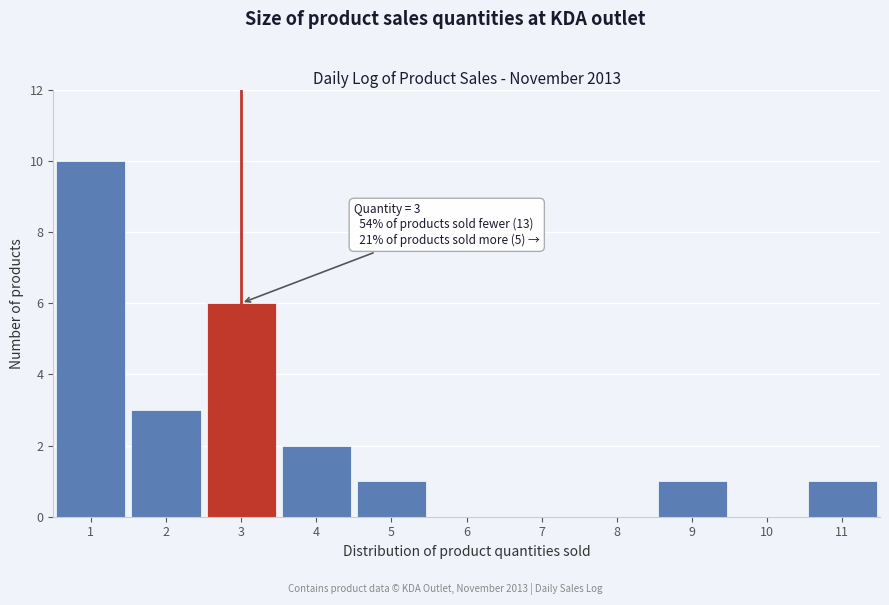

Over which range of the x-axis is the bar tallest?

0.5 to 1.5